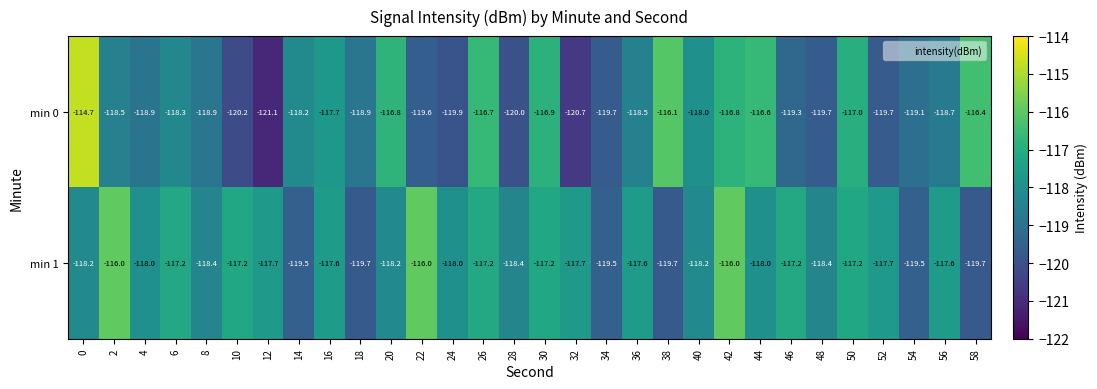

The value of min 0 at 0 is -187.0. True or false?

False